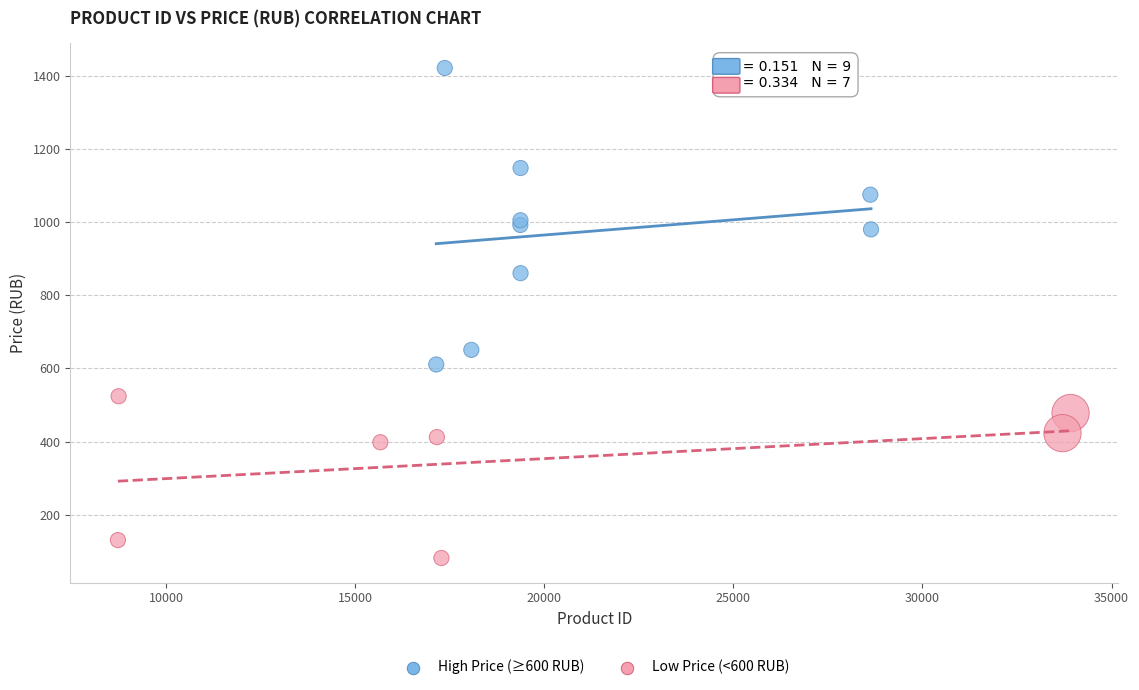

What are all the series names shown in the legend?

High Price (≥600 RUB), Low Price (<600 RUB)